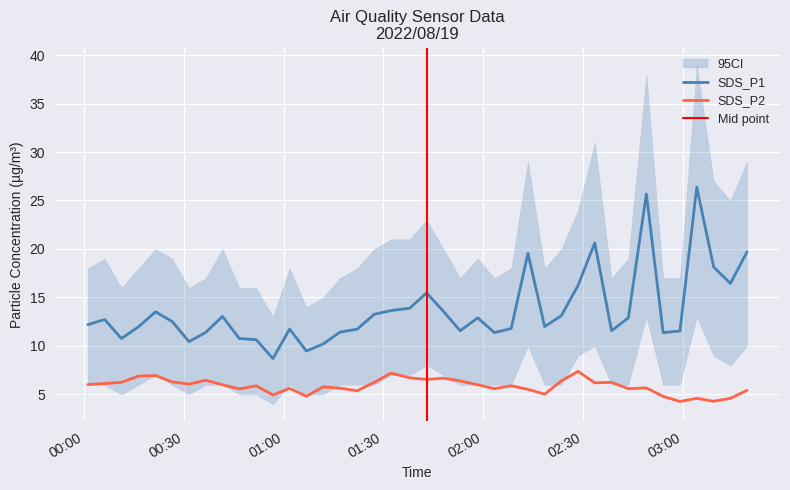

True or false: SDS_P1 and SDS_P2 cross at least once.

False